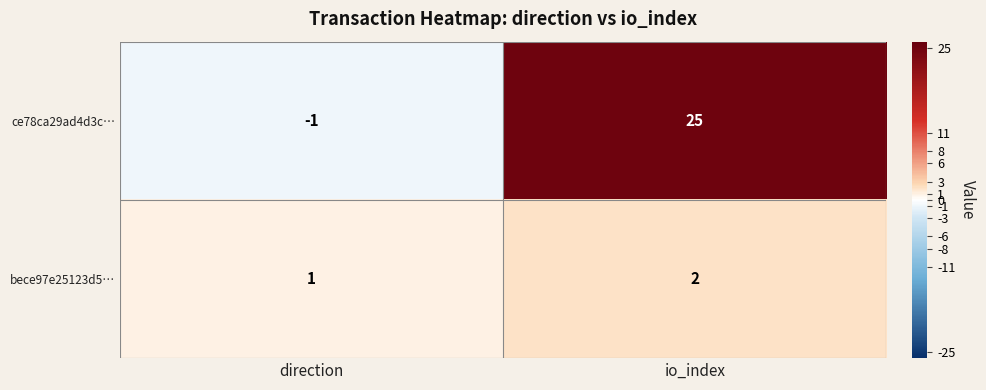

What is the maximum value shown in the chart?

25